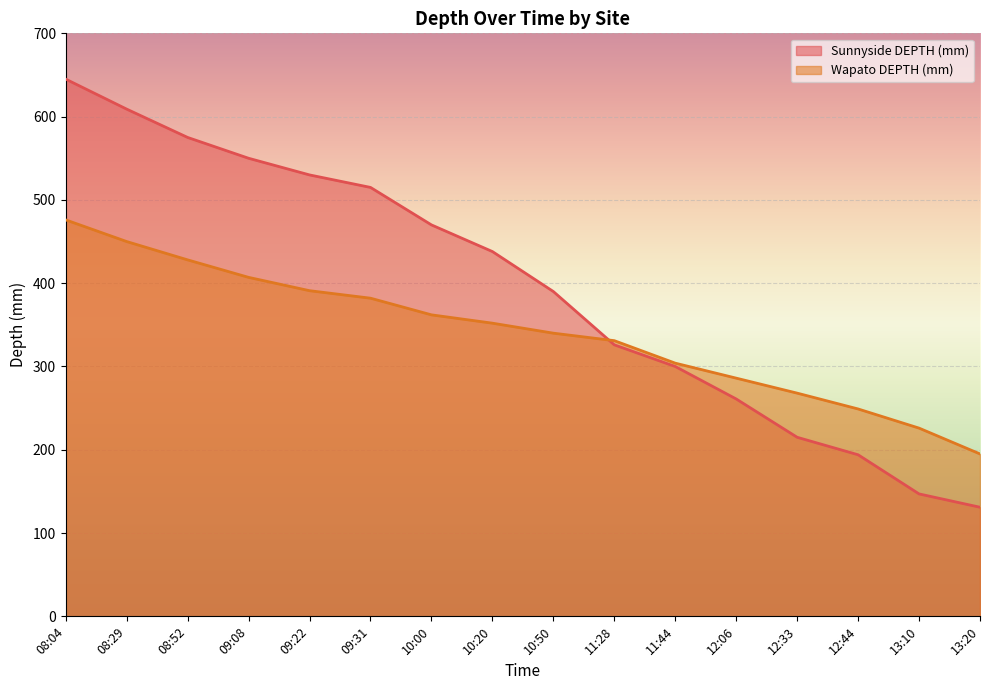

How many values in the Sunnyside DEPTH (mm) series are below 438?

8